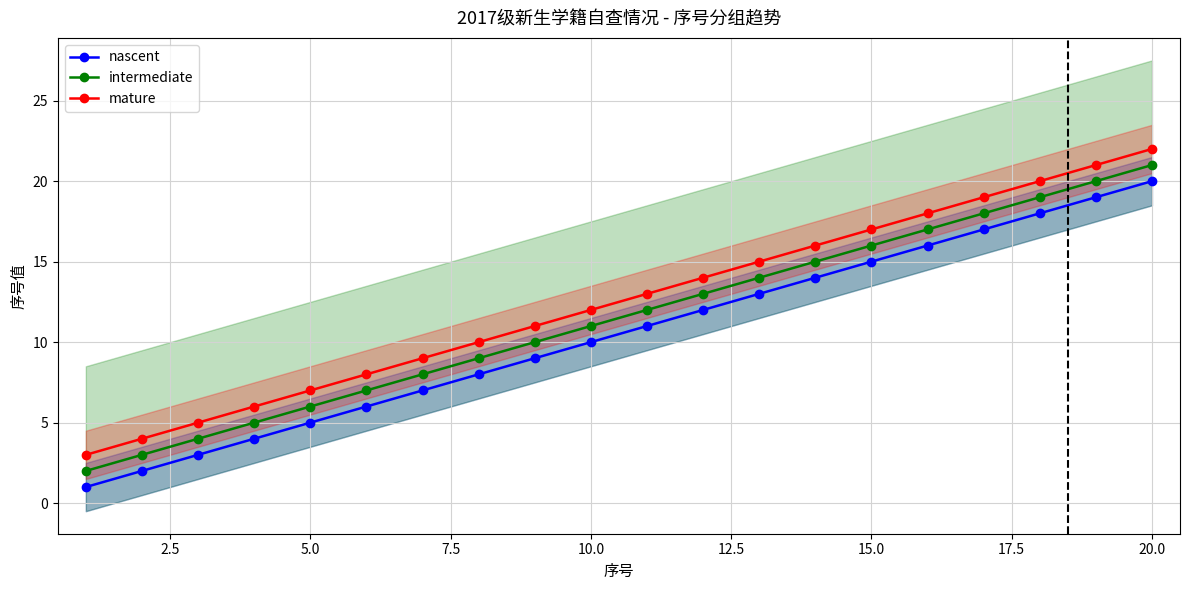

Rank the series by their average value, from lowest to highest.

nascent, intermediate, mature